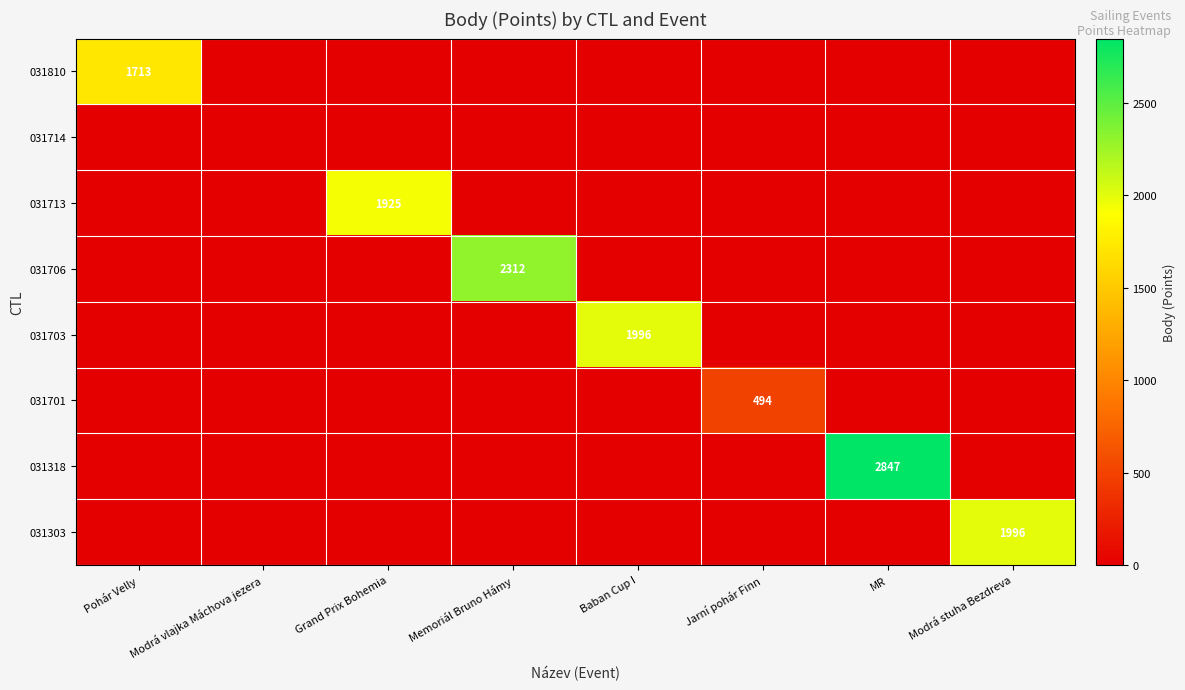

What is the spread (max minus min) of values at Jarní pohár Finn?

494